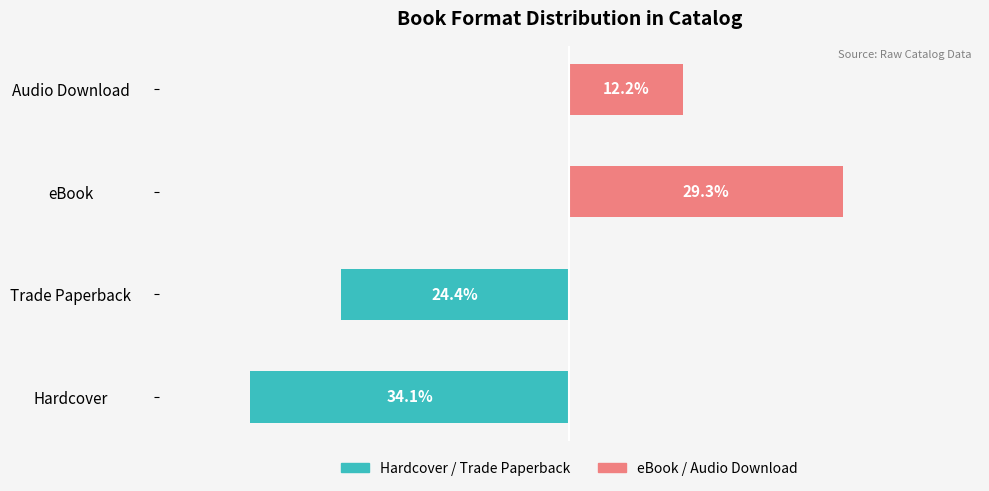

How many values in the Hardcover / Trade Paperback series are below 0?

2